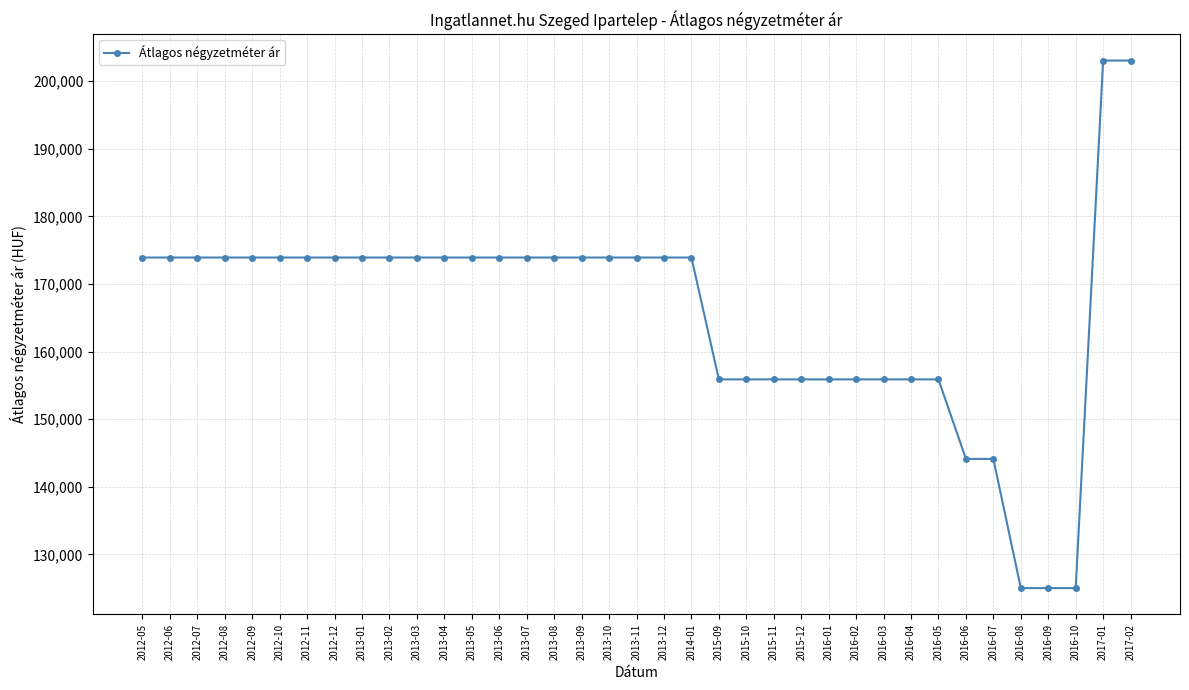

What is the label of the 19th point from the left?

2013-11